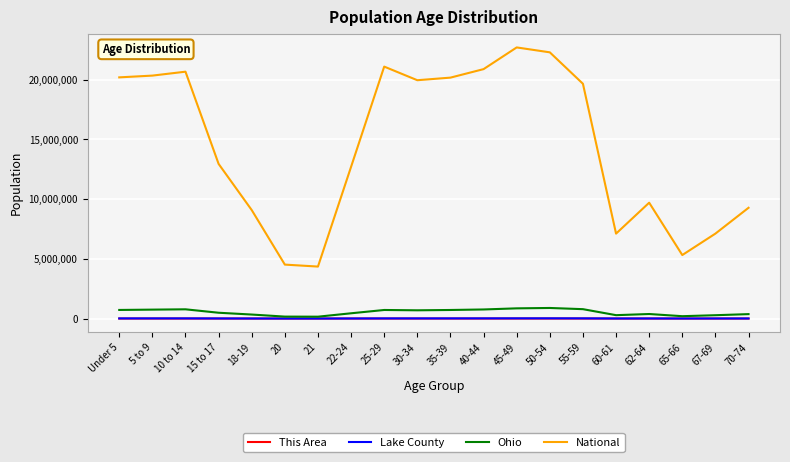

What is the total value across all series at 22-24?

13162197